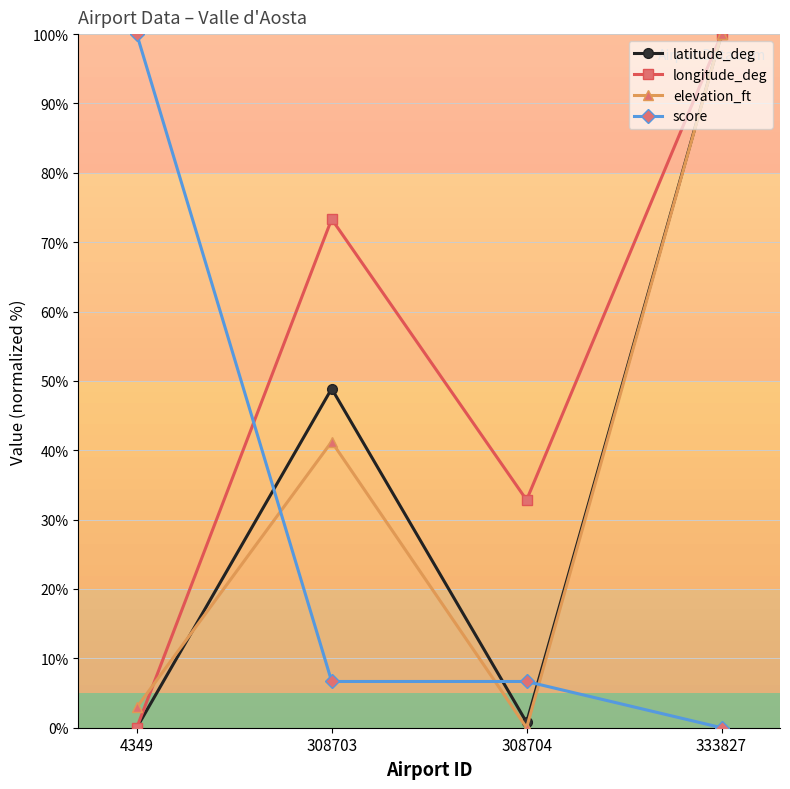

Reading left to right, transcribe all the data shown in this chart.

latitude_deg: 0.0	48.9	0.8	100.0
longitude_deg: 0.0	73.3	32.8	100.0
elevation_ft: 2.9	41.2	0.0	100.0
score: 100.0	6.7	6.7	0.0